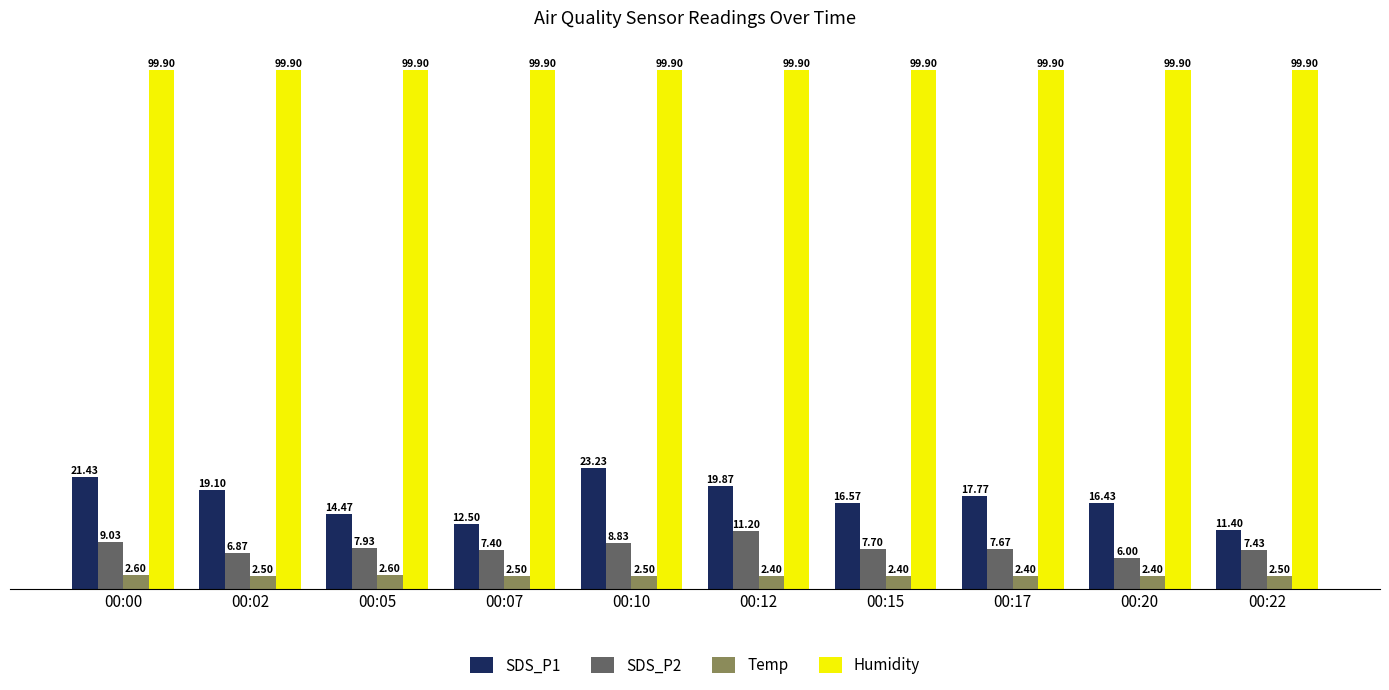

Where does the SDS_P1 series first go above 17?

00:00